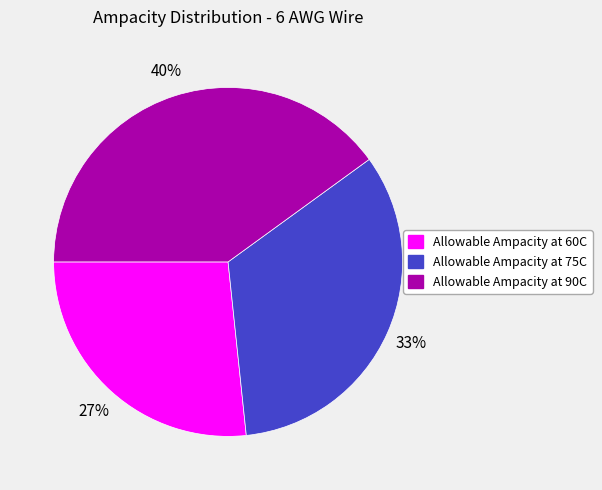

Count the number of slices in the pie.

3